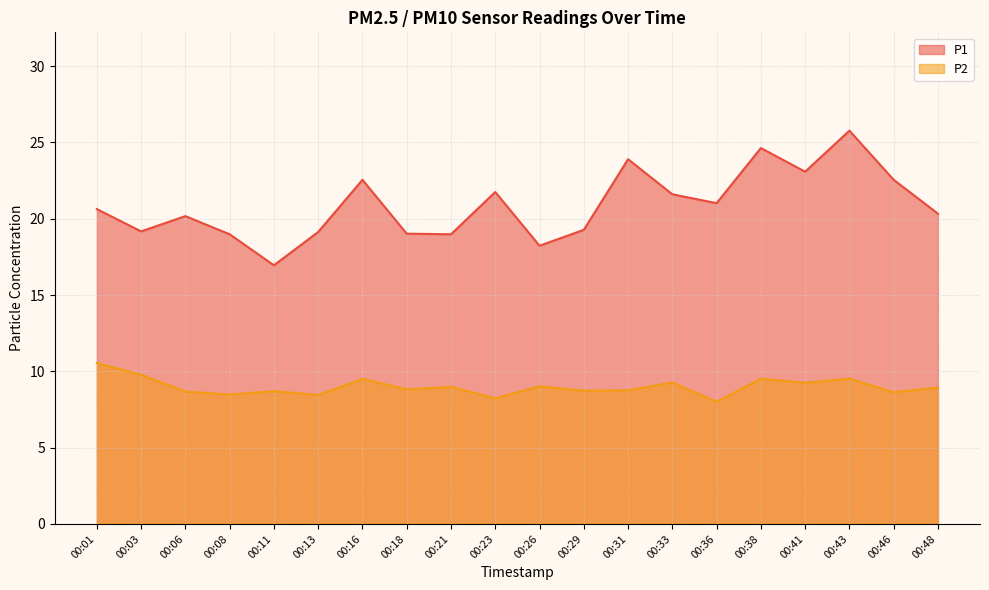

Where is the first local minimum for P1?

00:03